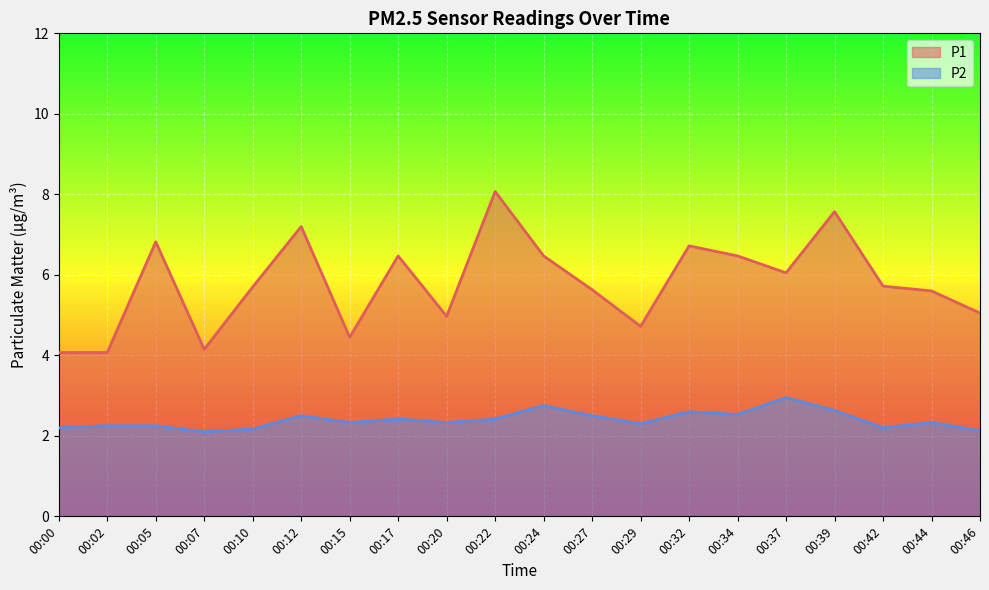

What value does the P2 series have at 00:32?

2.6